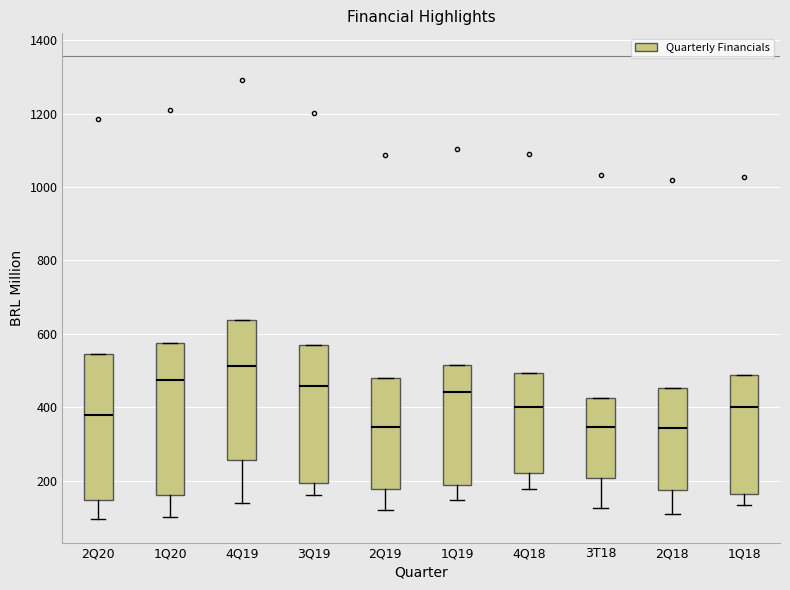

Reading left to right, transcribe this box plot: for each box, give where its median line is, the range the box spans, and where its two whiskers end, as read against the y-axis. The values are not printed on the chart, so give them approximately, as read against the axis.

2Q20: median 380, box 140 to 540, whiskers 100 to 540
1Q20: median 480, box 160 to 580, whiskers 100 to 580
4Q19: median 520, box 260 to 640, whiskers 140 to 640
3Q19: median 460, box 200 to 560, whiskers 160 to 560
2Q19: median 340, box 180 to 480, whiskers 120 to 480
1Q19: median 440, box 180 to 520, whiskers 140 to 520
4Q18: median 400, box 220 to 500, whiskers 180 to 500
3T18: median 340, box 200 to 420, whiskers 120 to 420
2Q18: median 340, box 180 to 460, whiskers 120 to 460
1Q18: median 400, box 160 to 480, whiskers 140 to 480